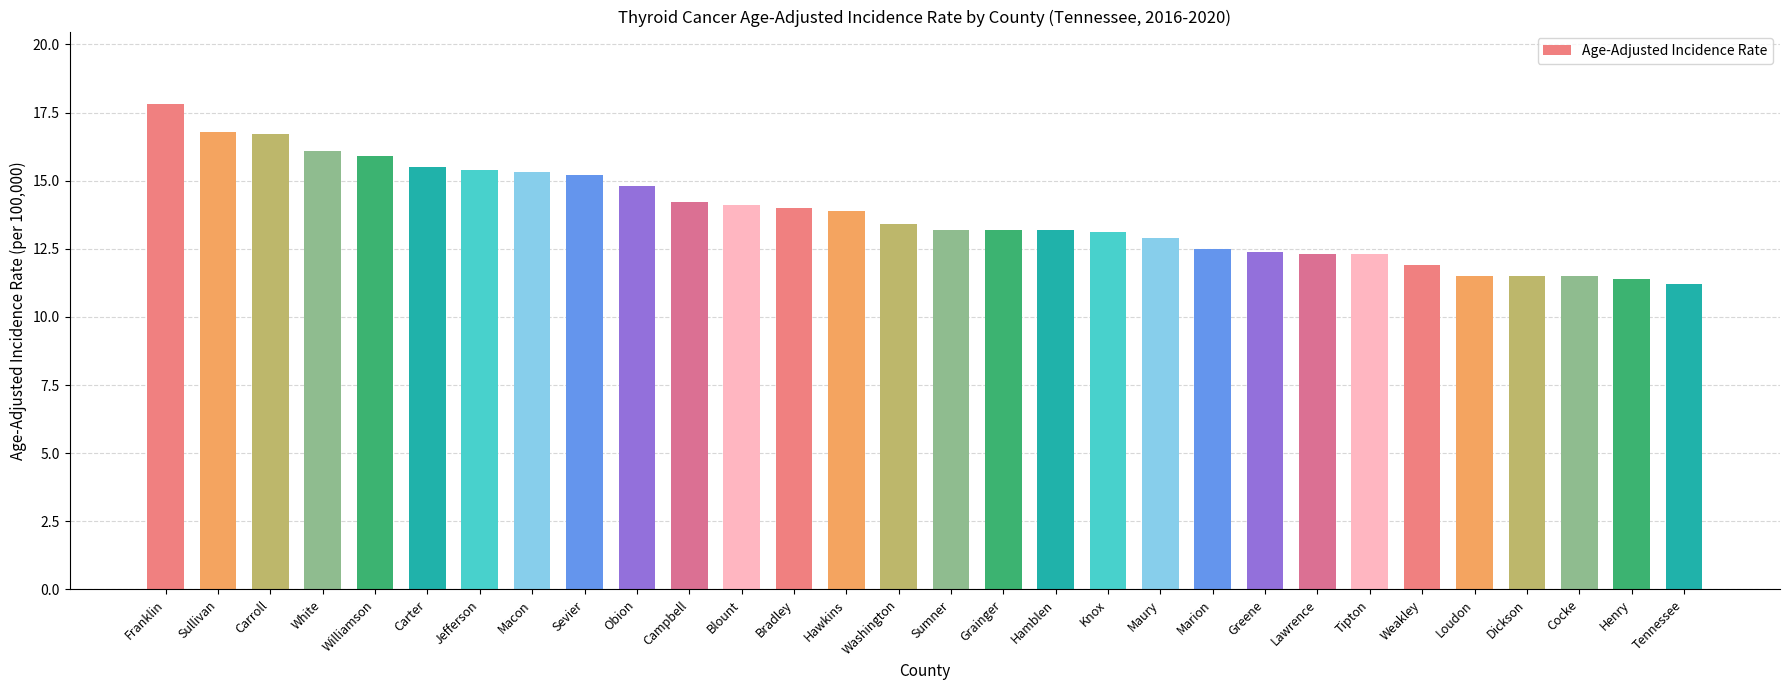

The chart shows a value of 15.4 at Jefferson. True or false?

True